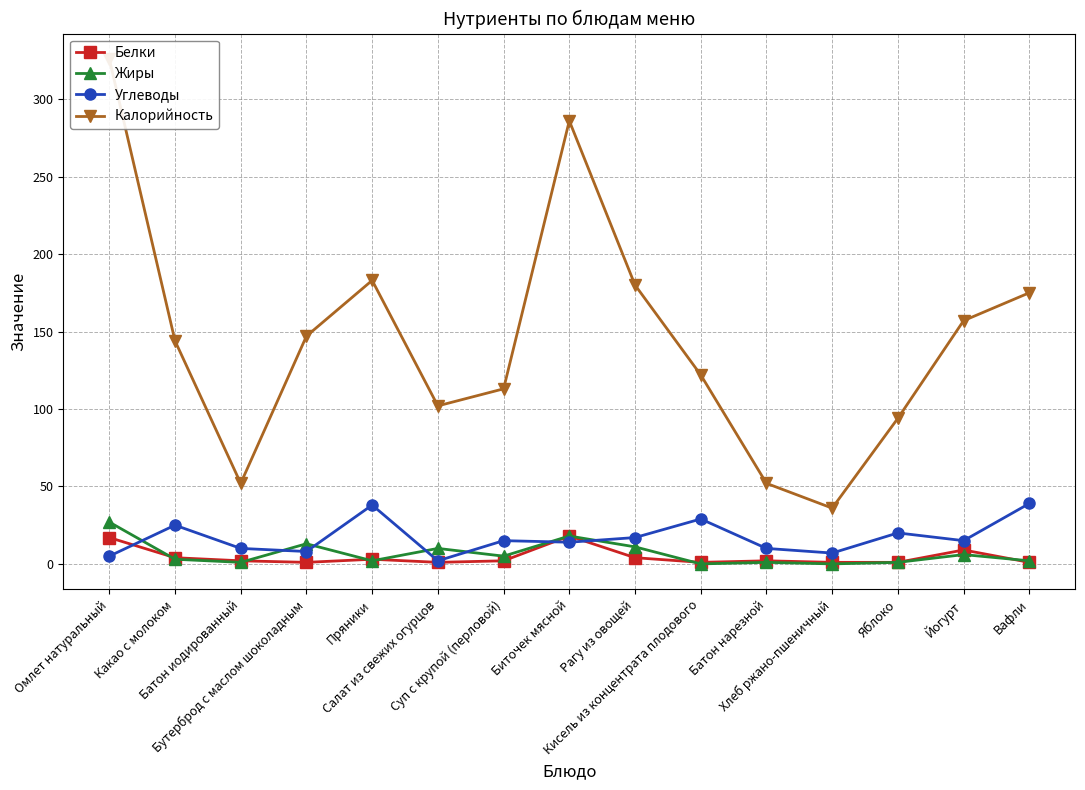

List the series in order of their peak value, highest first.

Калорийность, Углеводы, Жиры, Белки